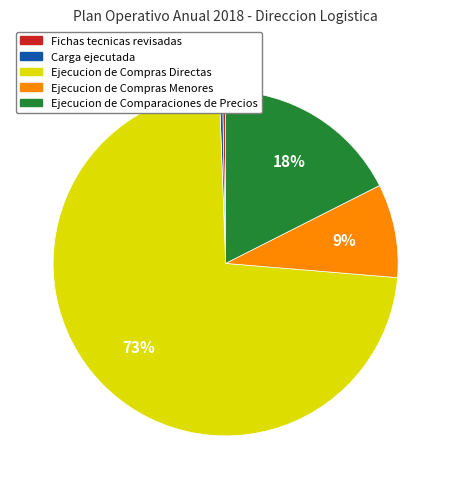

To the nearest percent, what is the average slice percentage?

20%